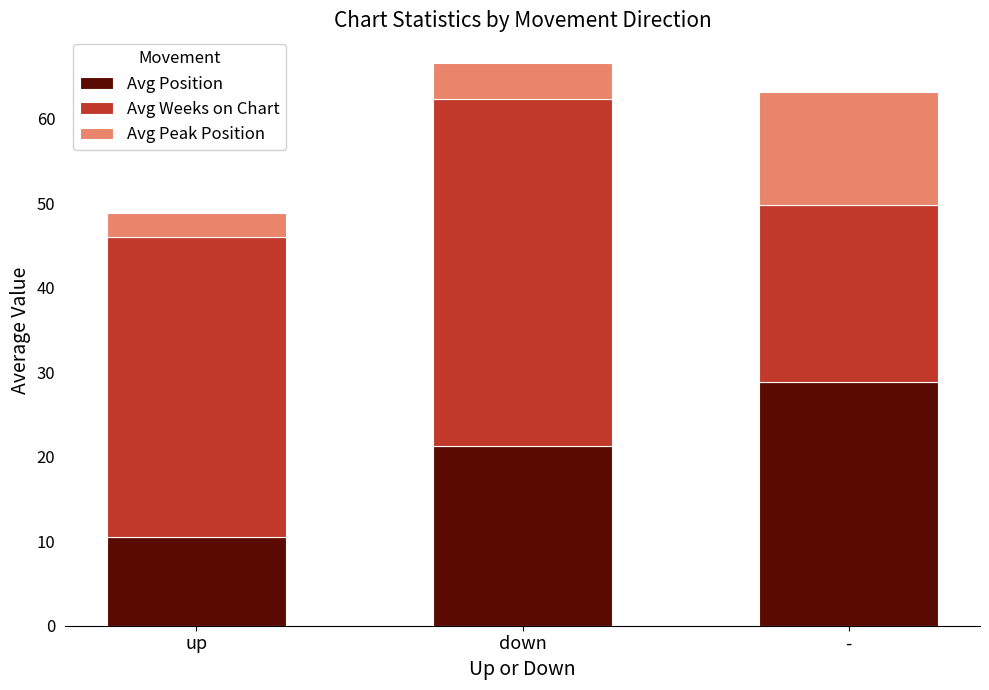

How many values in the Avg Position series exceed 21?

2